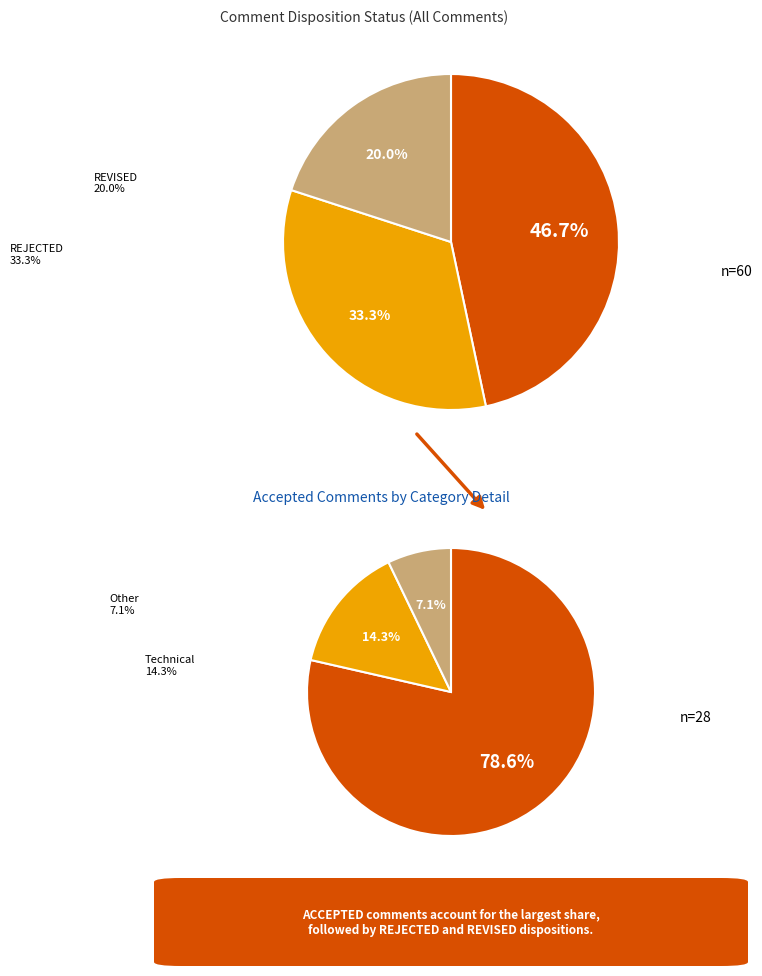

To the nearest percent, what portion does REJECTED represent?

33%